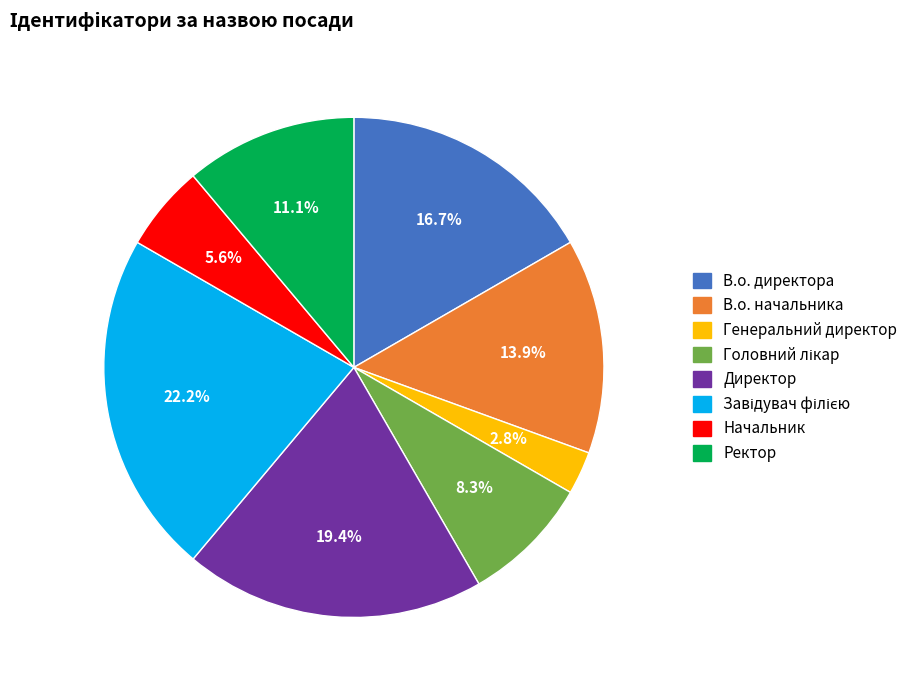

Does Генеральний директор represent more than half of the total?

No